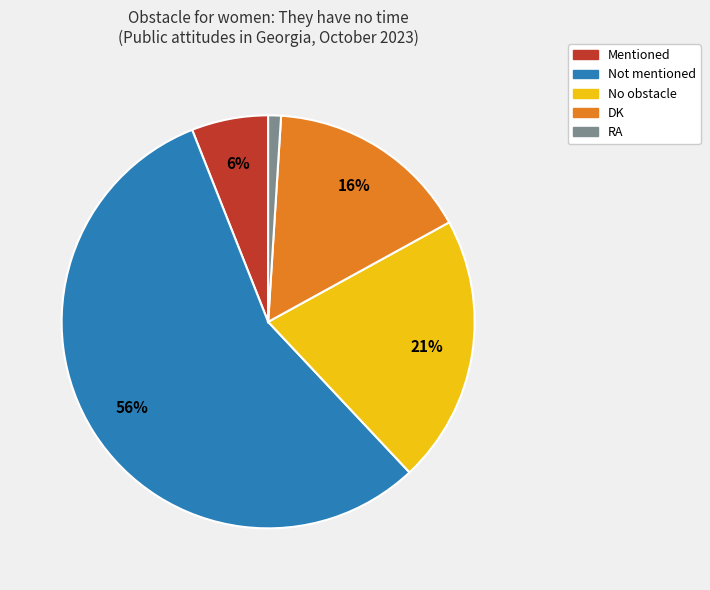

How many slices are in this pie chart?

5